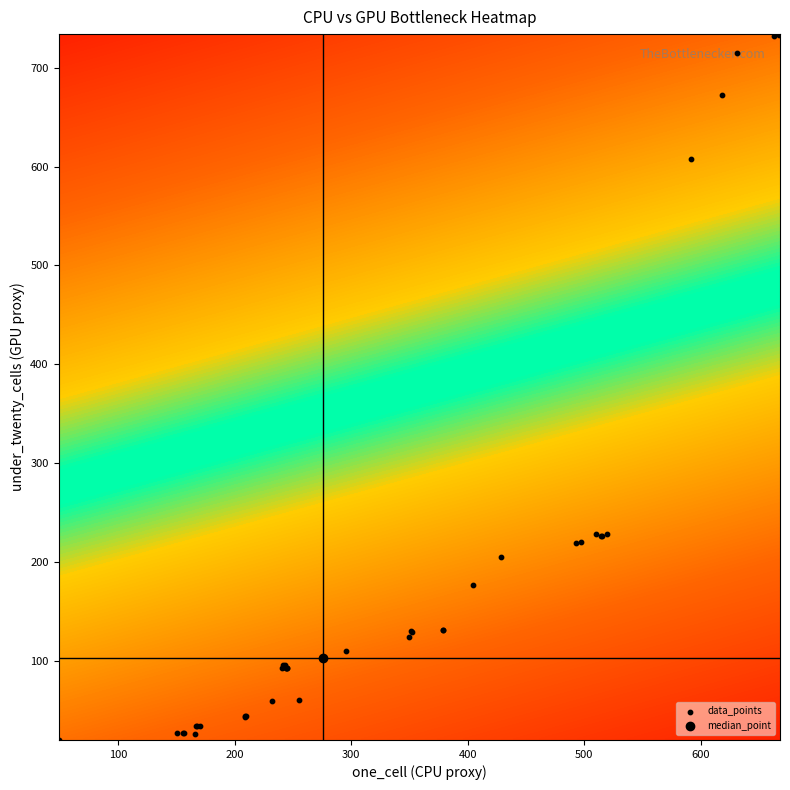

What is the difference between the second highest and second lowest values?

707